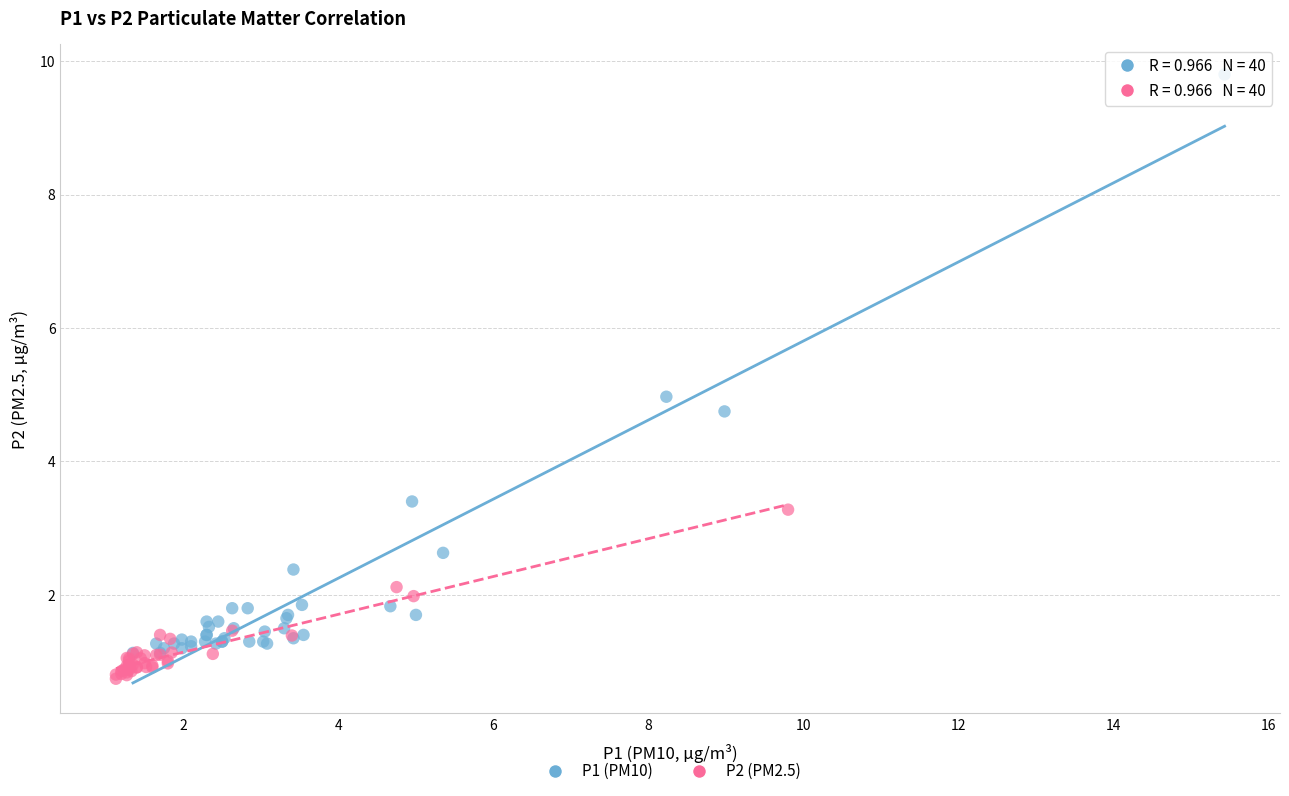

Which series contains the lowest Y value?

P2 (PM2.5)